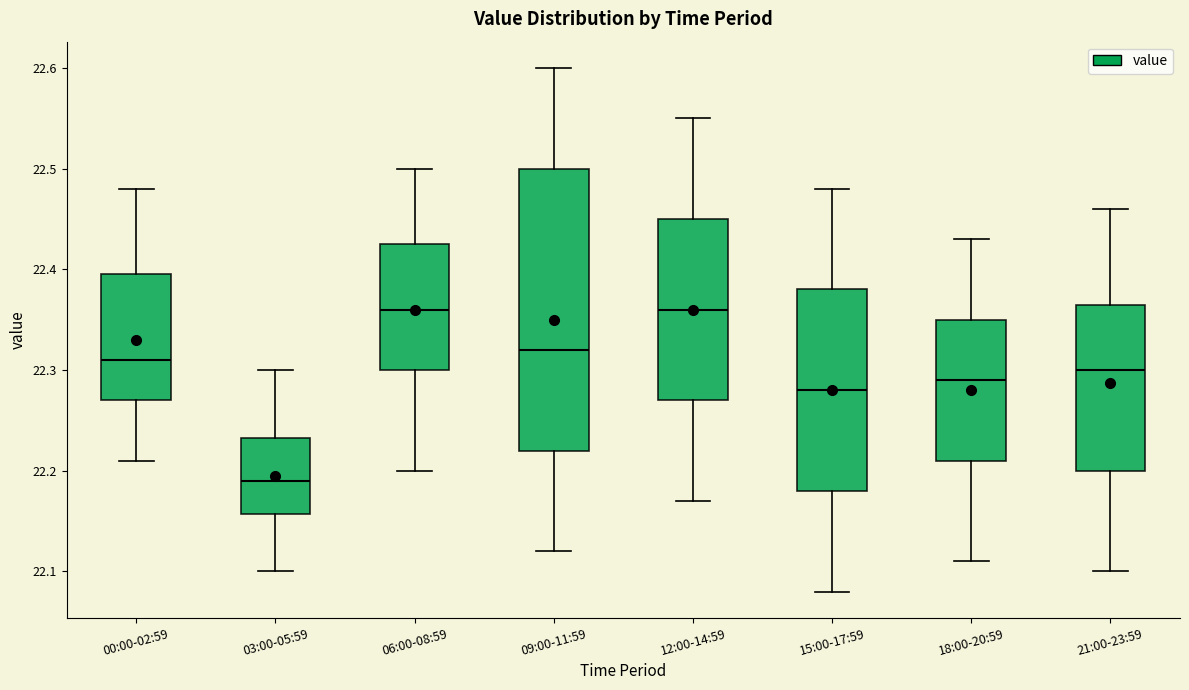

Where does the median line of the box for 21:00-23:59 sit on the y-axis? The values are not printed on the chart, so give them approximately, as read against the axis.

22.30